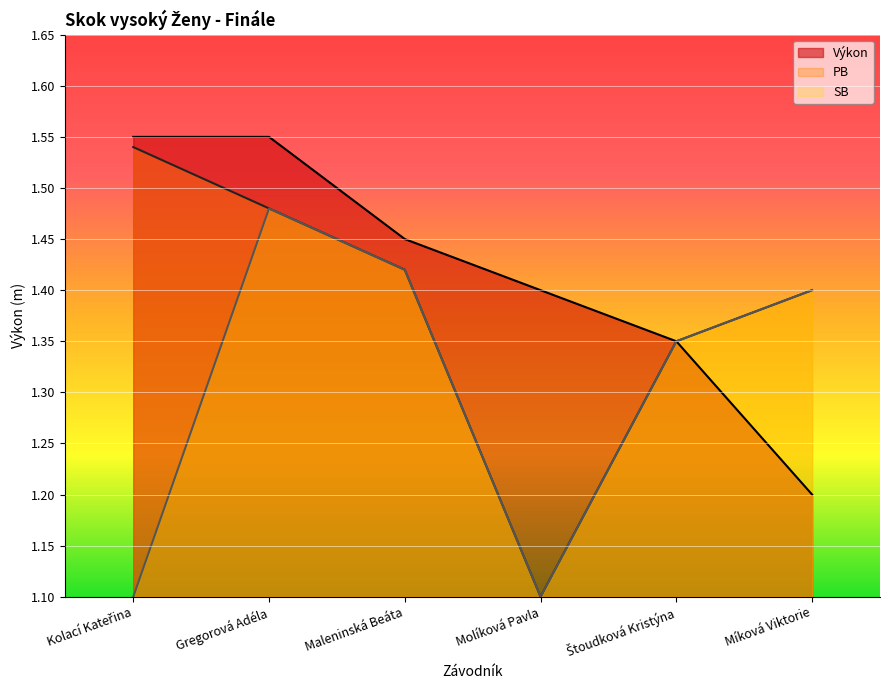

The Výkon series shows 0.5 at Molíková Pavla. True or false?

False